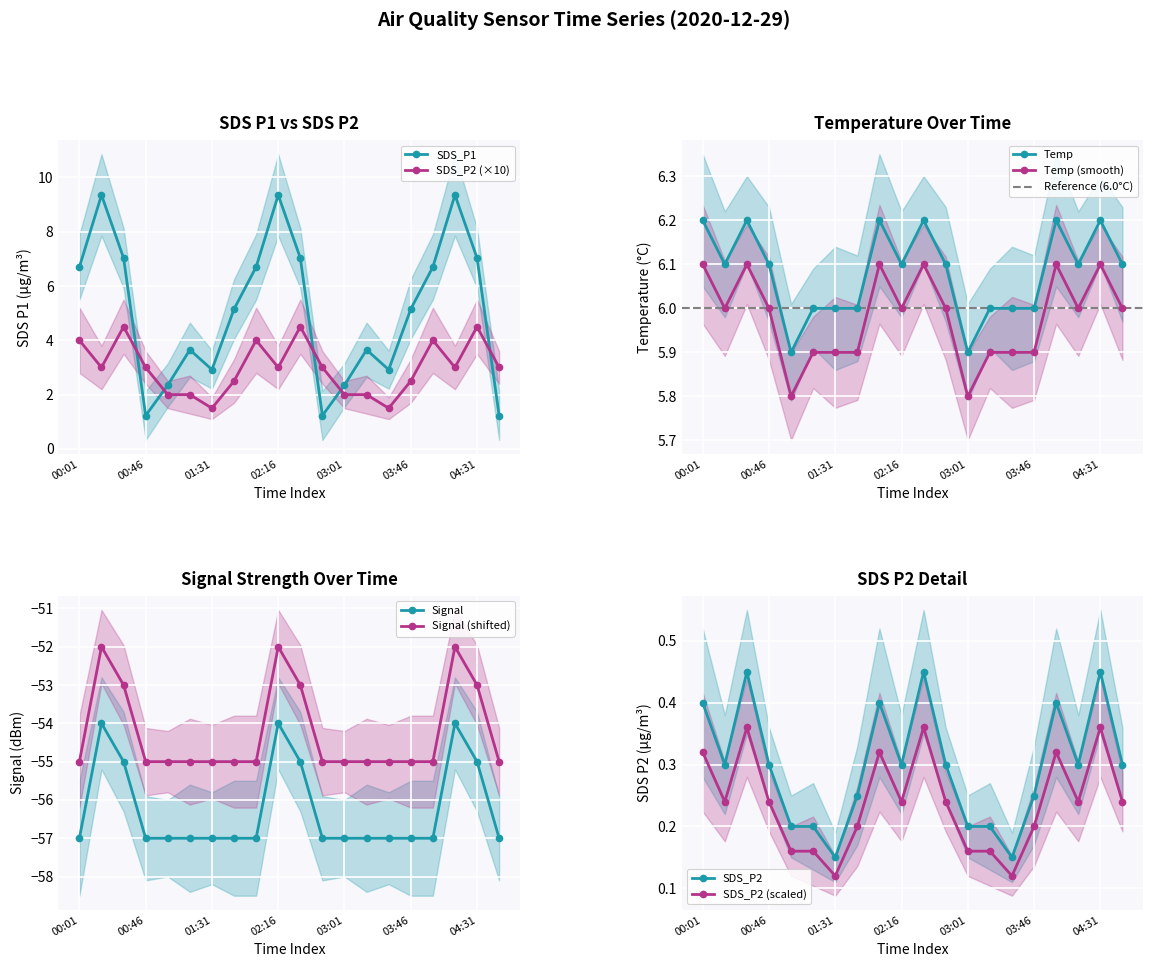

What is the value of the Temp point at the 6th from the left?

6.0